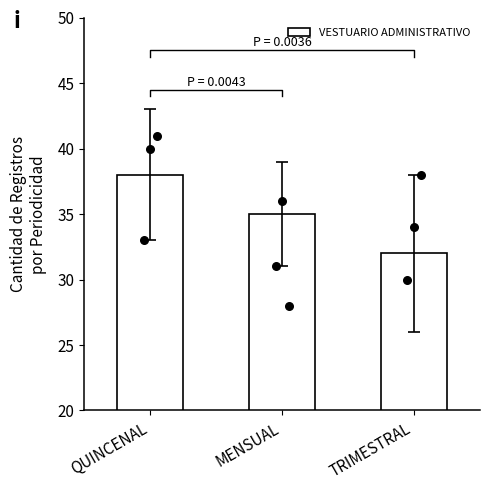

Approximately how many times larger is the value at QUINCENAL compared to MENSUAL?

1.1